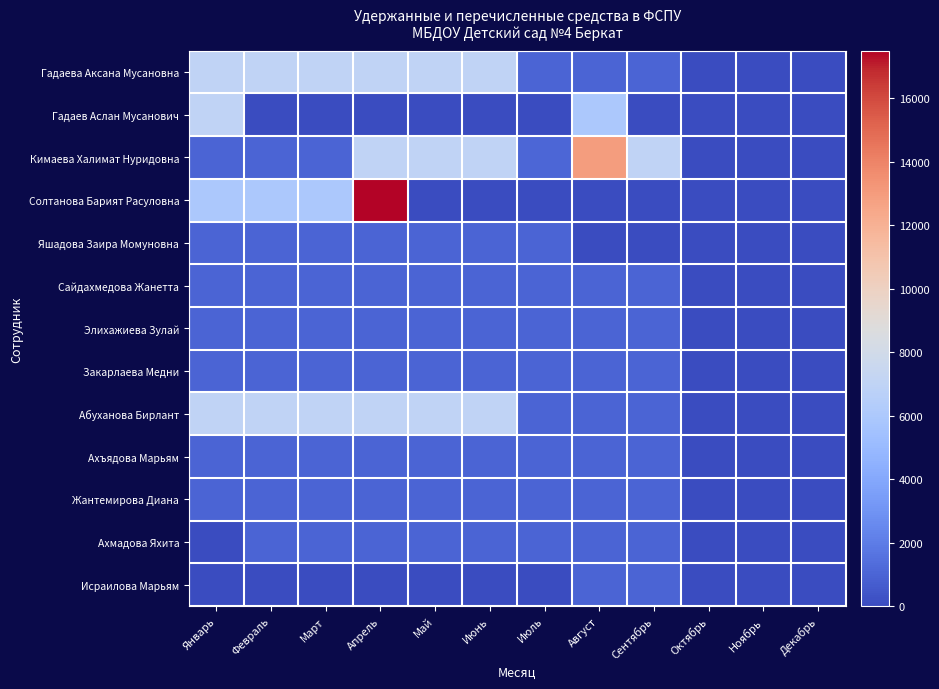

What is the difference between the highest and lowest values at Июнь?

7000